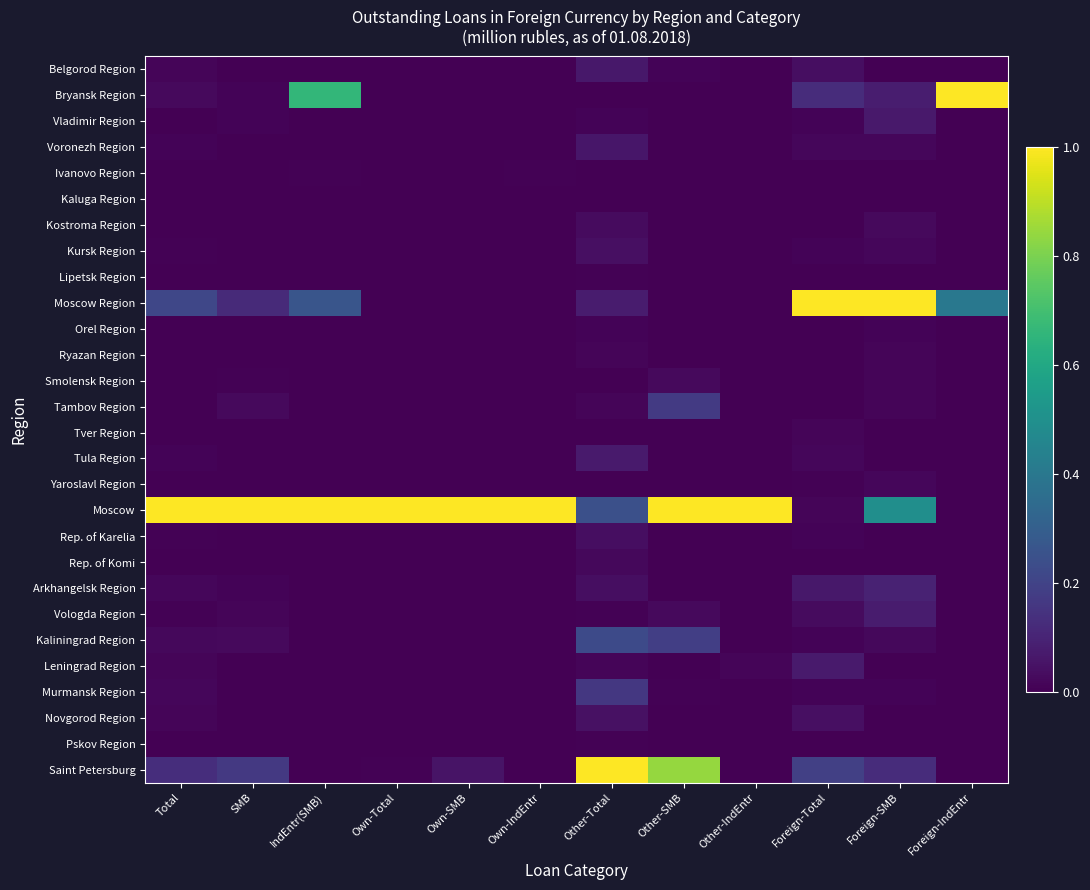

Between Foreign-Total and Total, which is larger?

Foreign-Total